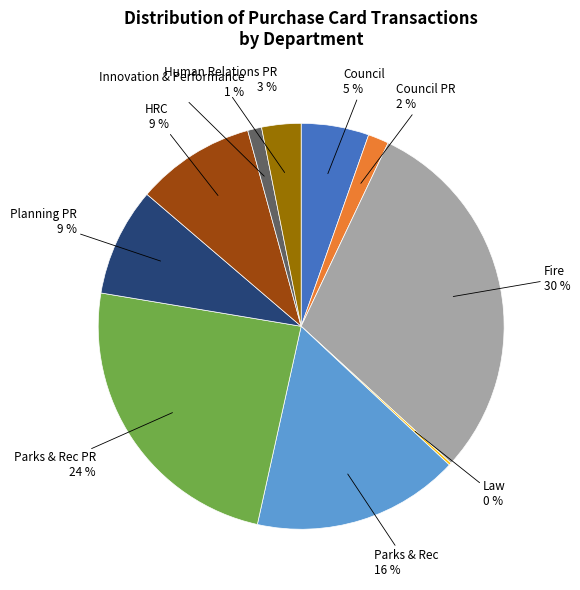

Is there a majority slice in this chart?

No